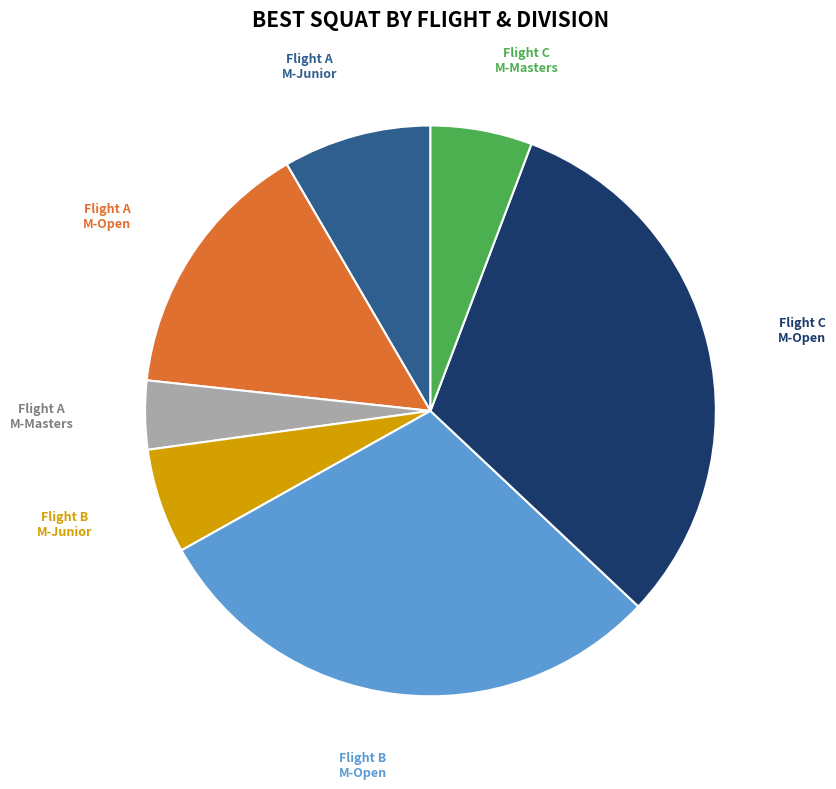

Is there any slice that represents more than half of the pie?

No